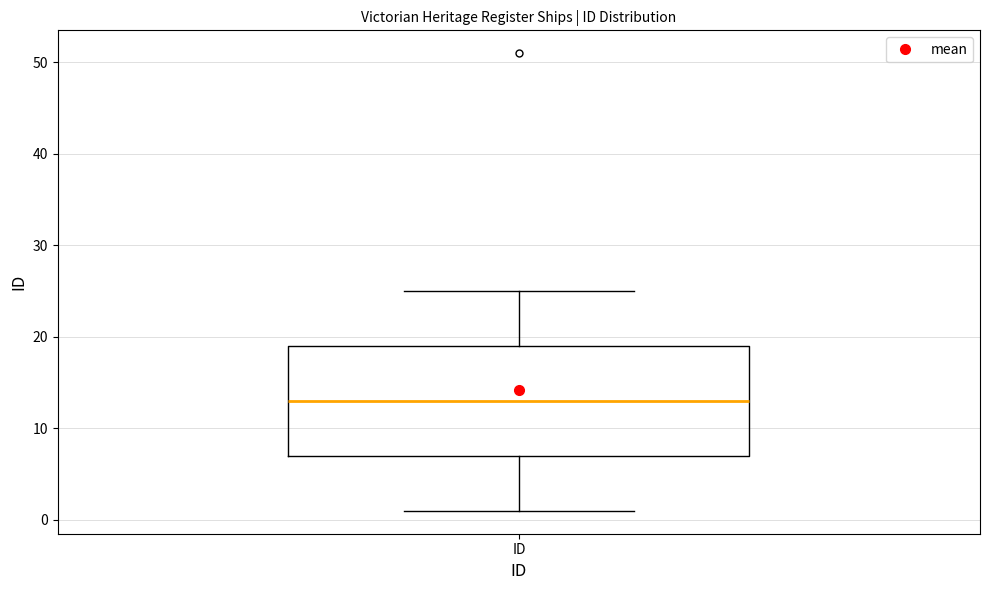

Read this box plot against the y-axis: the position of the median line, the range covered by the box, and the ends of both whiskers. The values are not printed on the chart, so give them approximately, as read against the axis.

median 13, box 7 to 19, whiskers 1 to 25